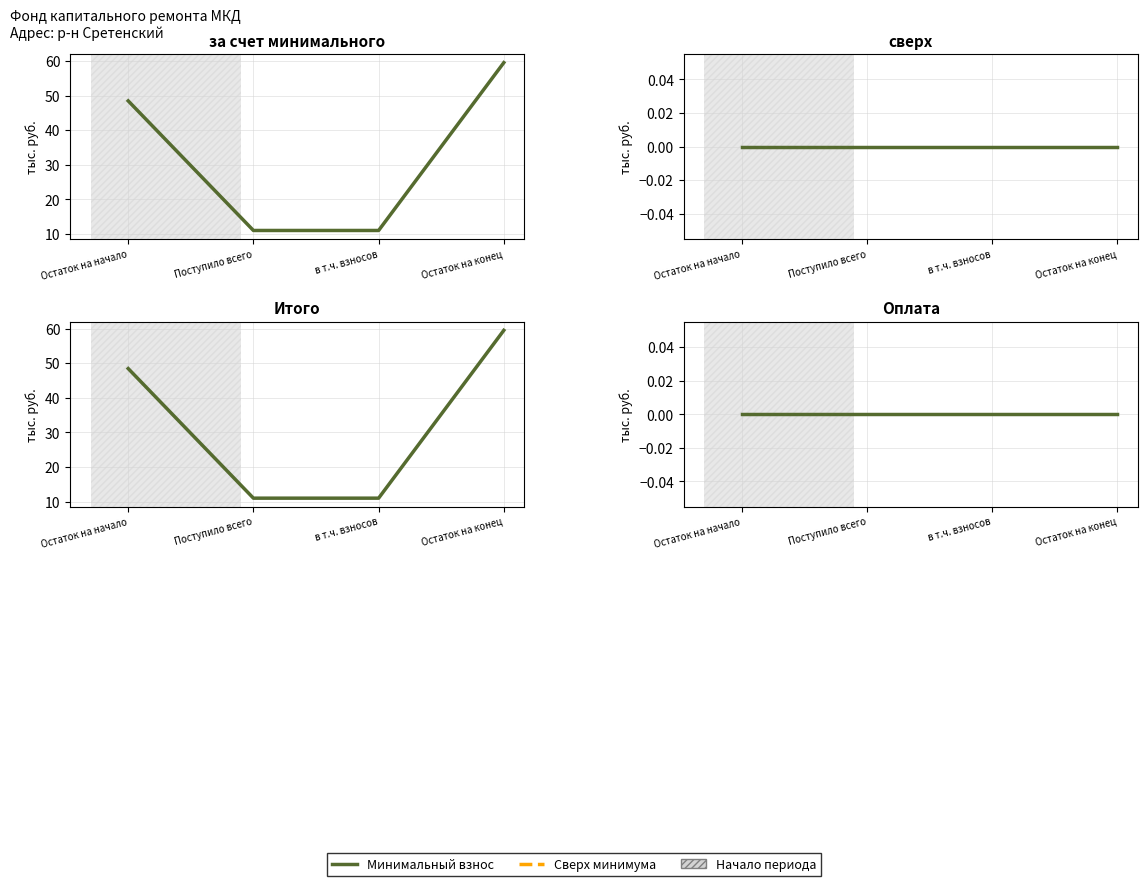

At which category is the sum across all series the highest?

Остаток на конец